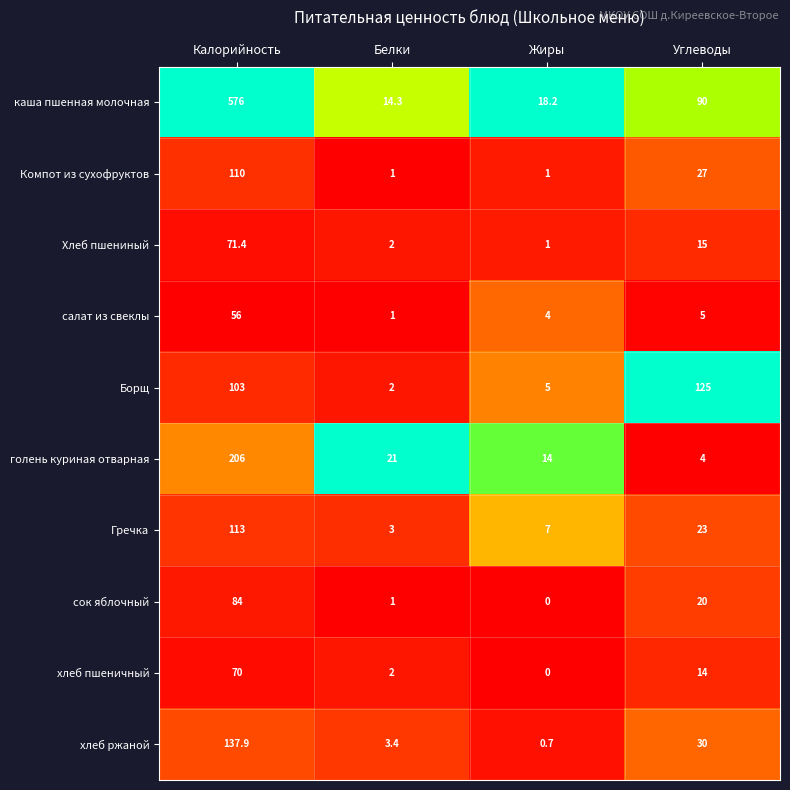

What value does the сок яблочный series have at Калорийность?

84.0